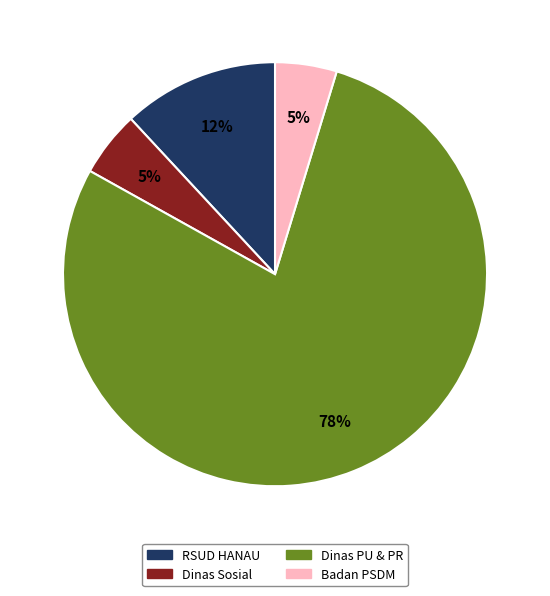

Count the number of slices in the pie.

4